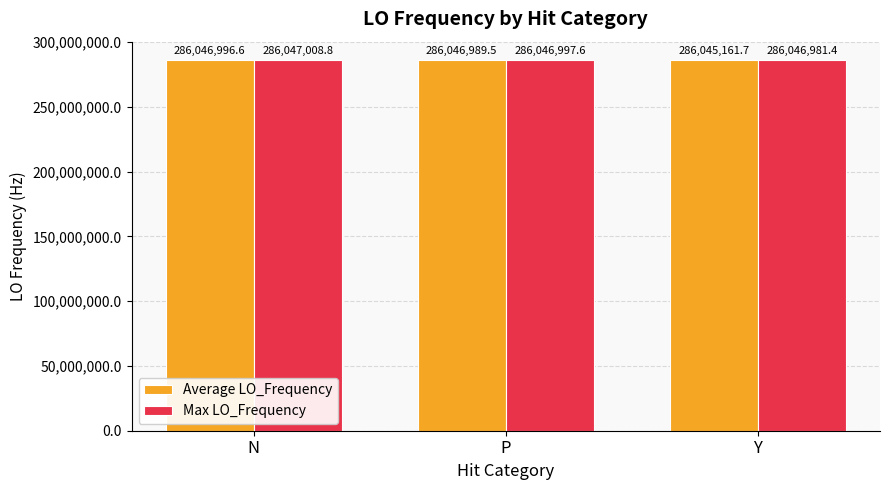

Where is Average LO_Frequency nearest to the value 286046079?

P